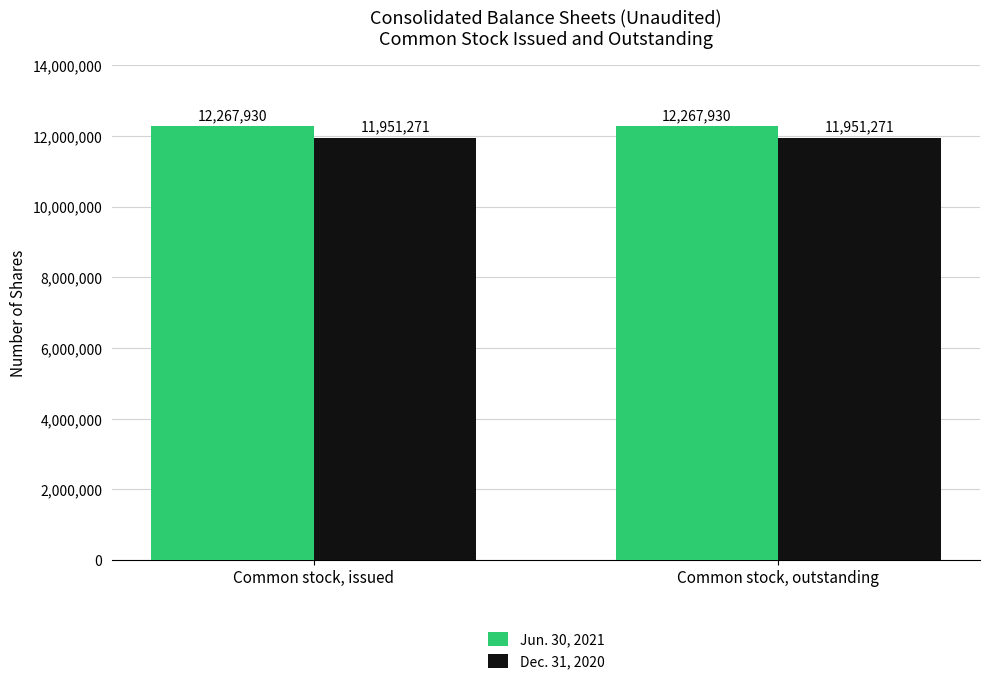

What is the difference between the highest and lowest values at Common stock, issued?

316659